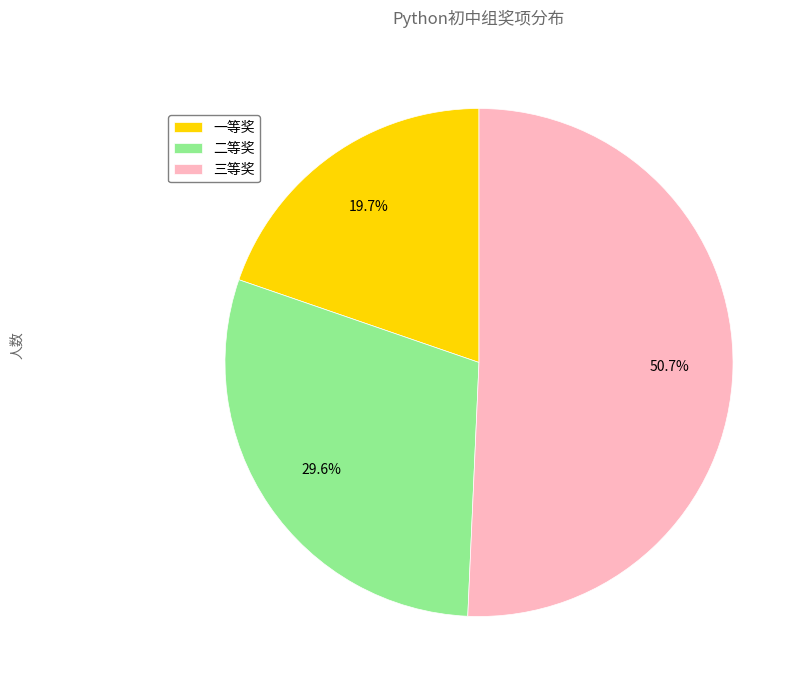

What is the majority slice?

三等奖